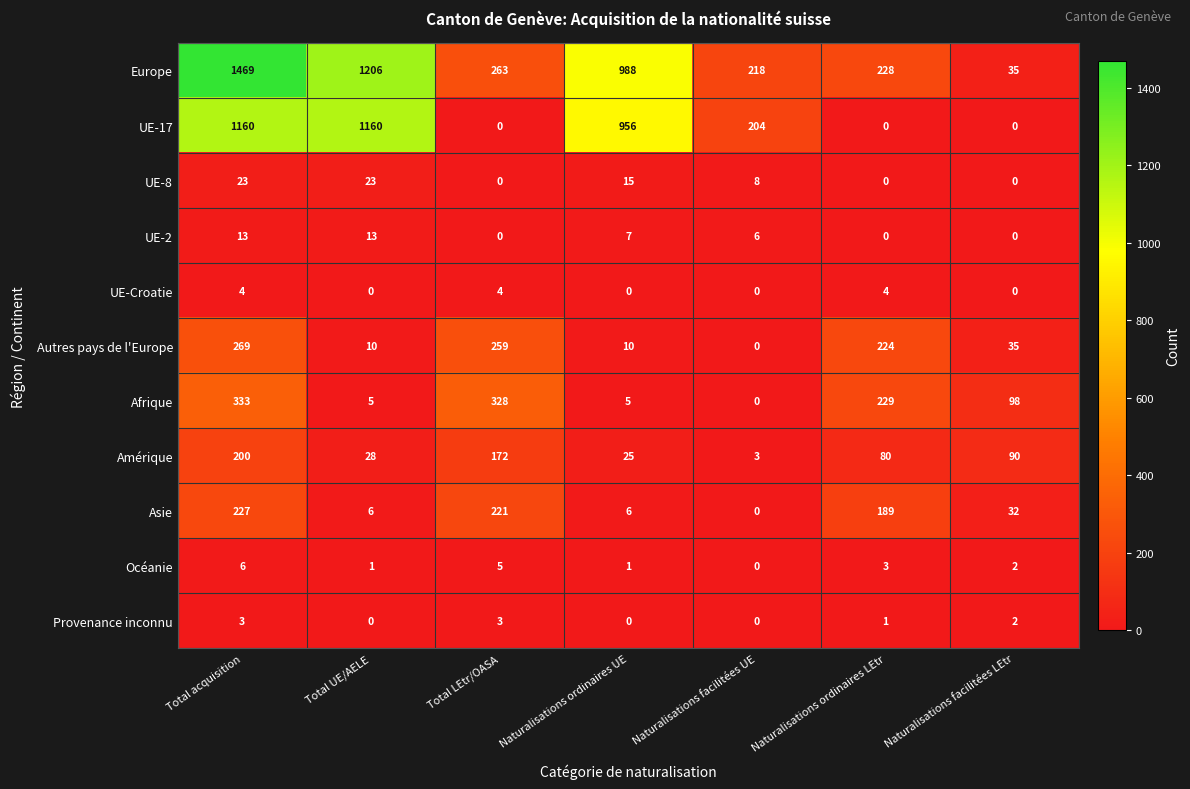

What is the difference between the highest and lowest values at Naturalisations ordinaires UE?

988